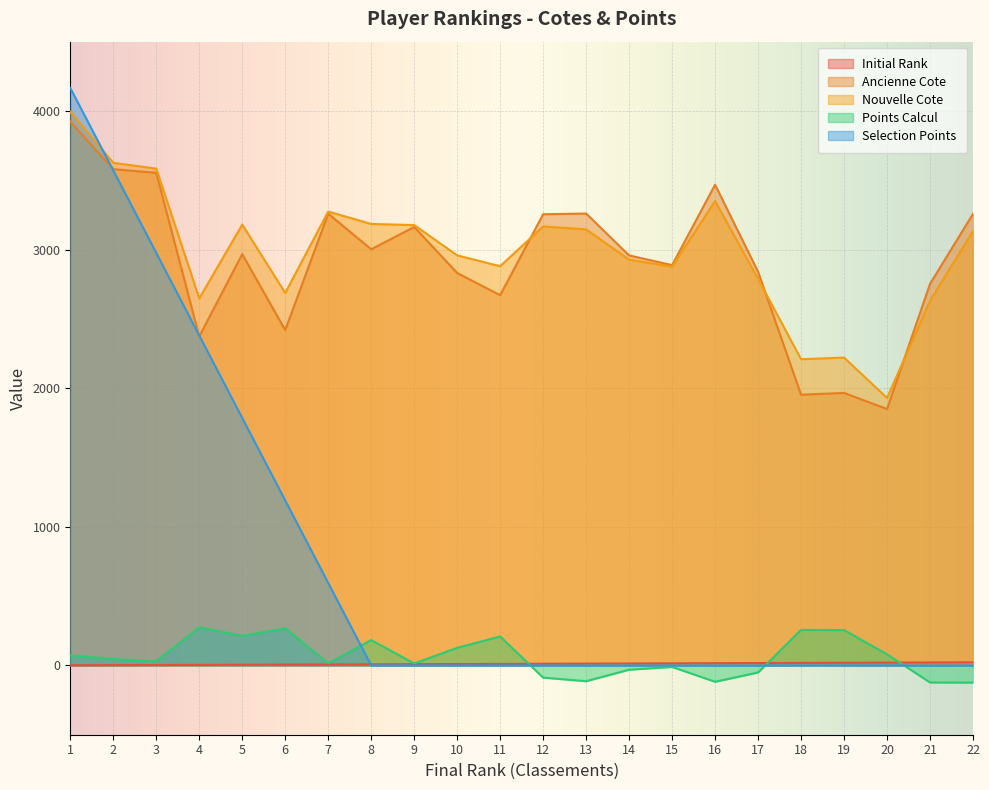

Does the chart display data point markers on the line(s)?

No